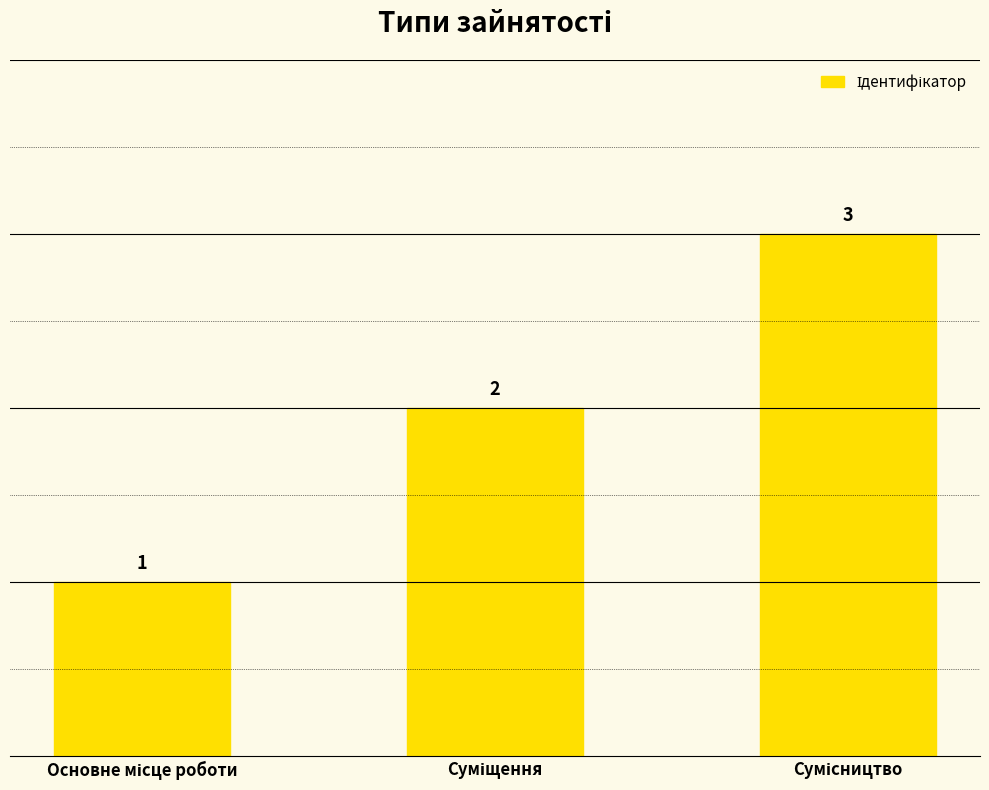

Count the values in the range 1 to 3.

3